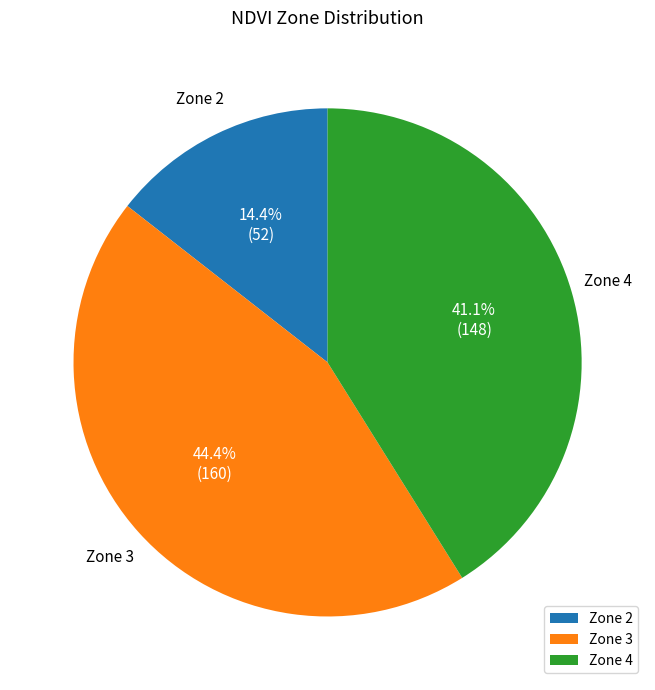

Rank the categories by value from lowest to highest.

Zone 2, Zone 4, Zone 3